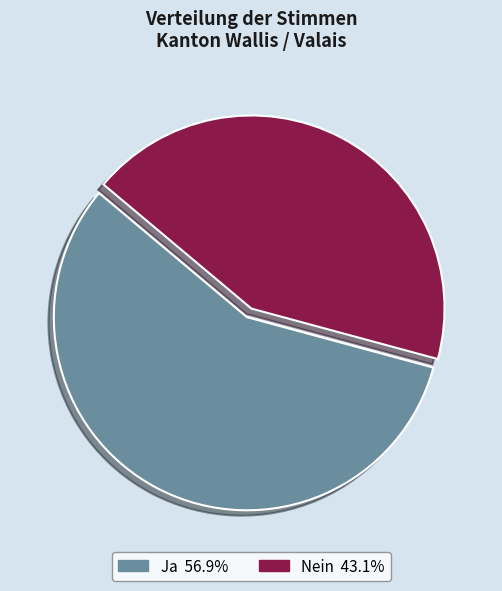

Is the sum of Nein 43.1% and Ja 56.9% greater than half?

Yes